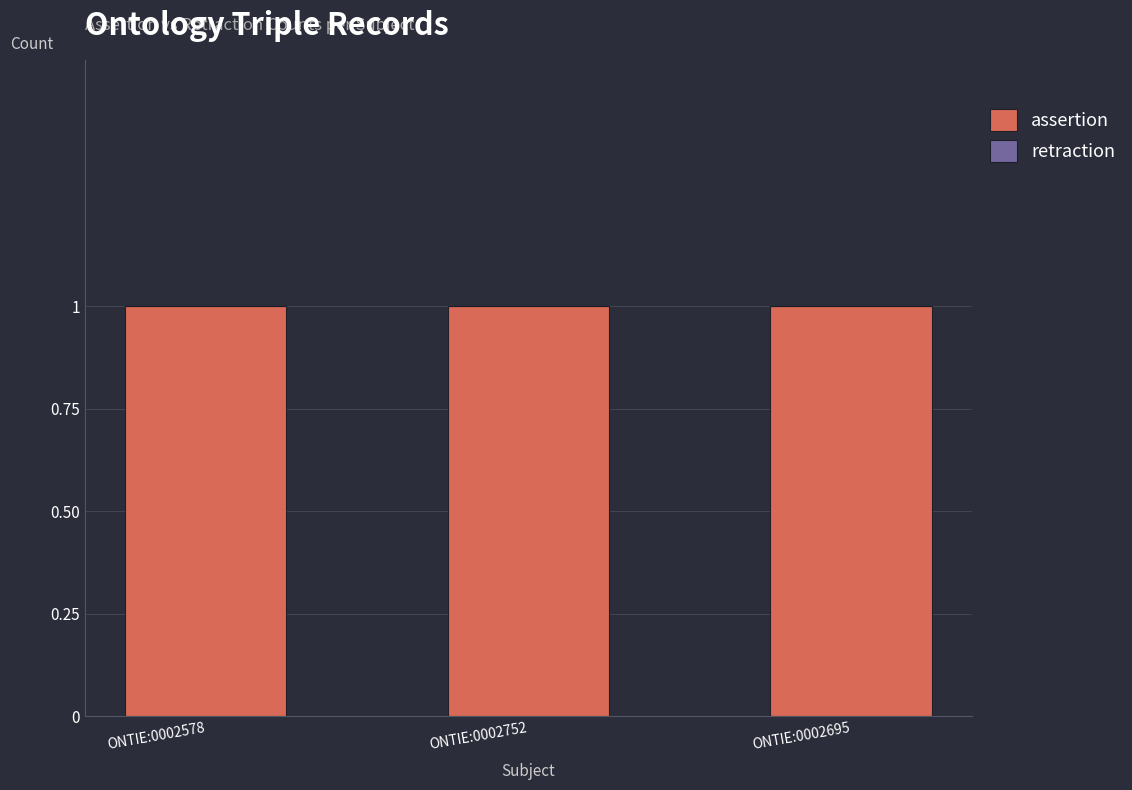

Reading left to right, extract all data points from this chart.

assertion: 1	1	1
retraction: 0	0	0